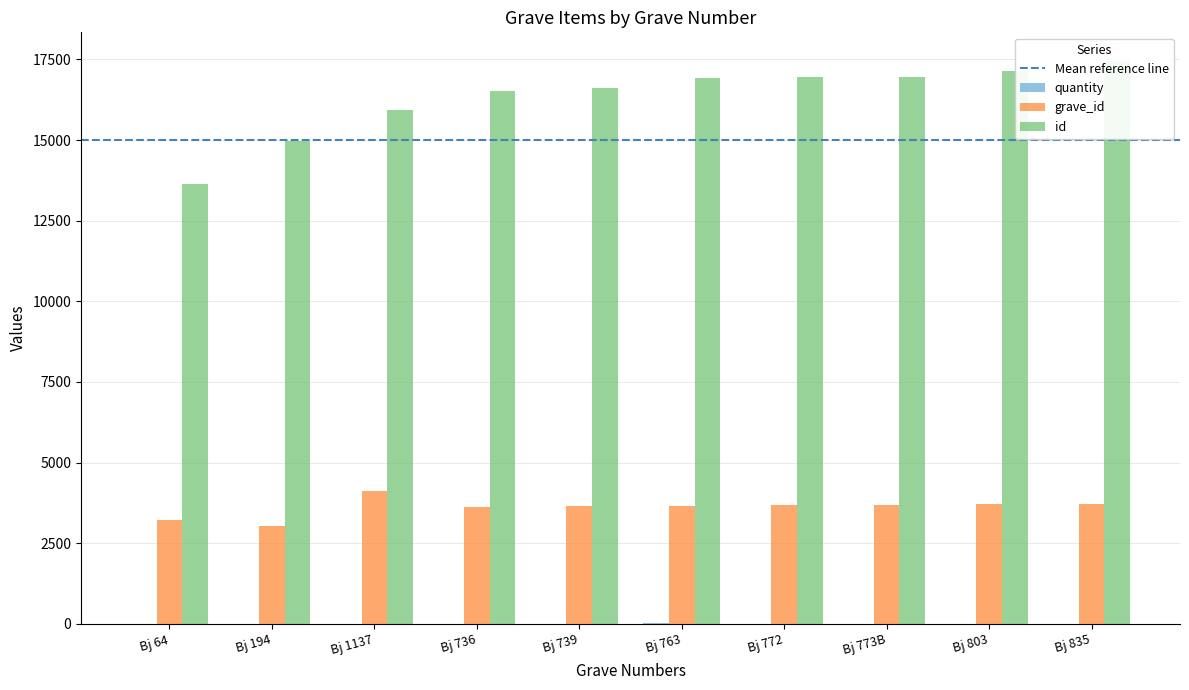

The quantity series shows 1 at Bj 194. True or false?

False